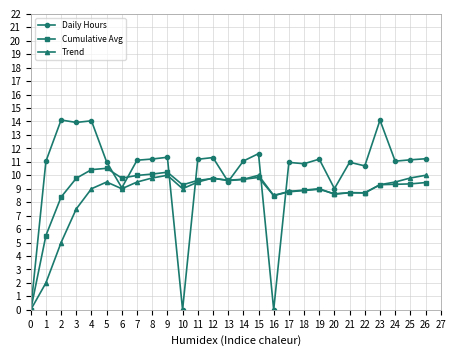

Which series has the widest spread of values?

Daily Hours